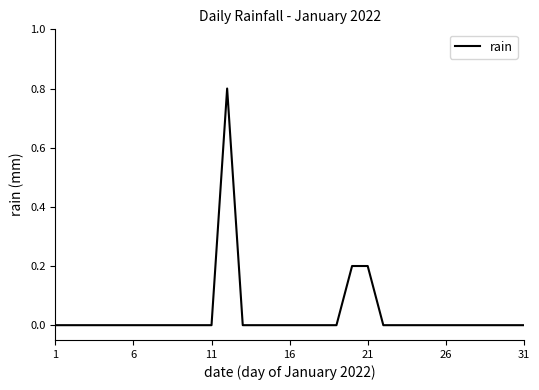

How many lines are shown in the chart?

1